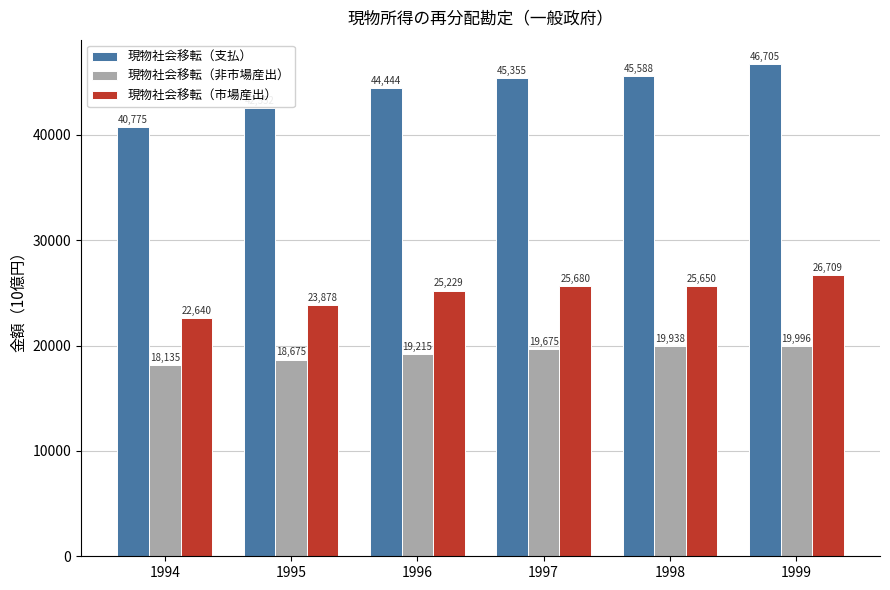

What value does the 現物社会移転（市場産出） series have at 1994?

22639.8